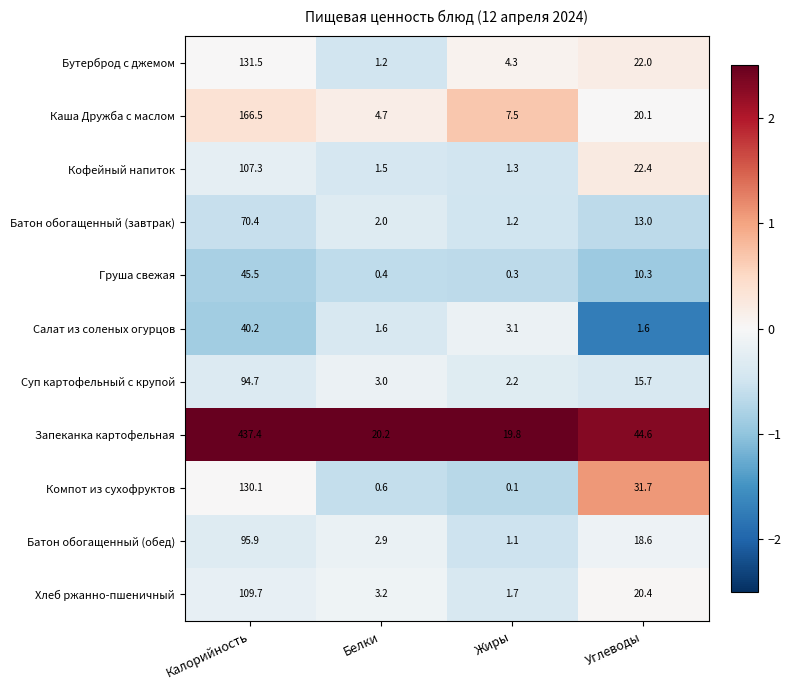

The Бутерброд с джемом series shows 4.3 at Жиры. True or false?

True